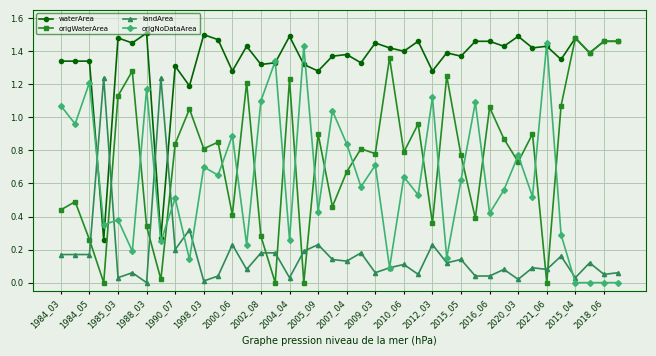

True or false: waterArea has more than 2 points higher than both neighbors.

True